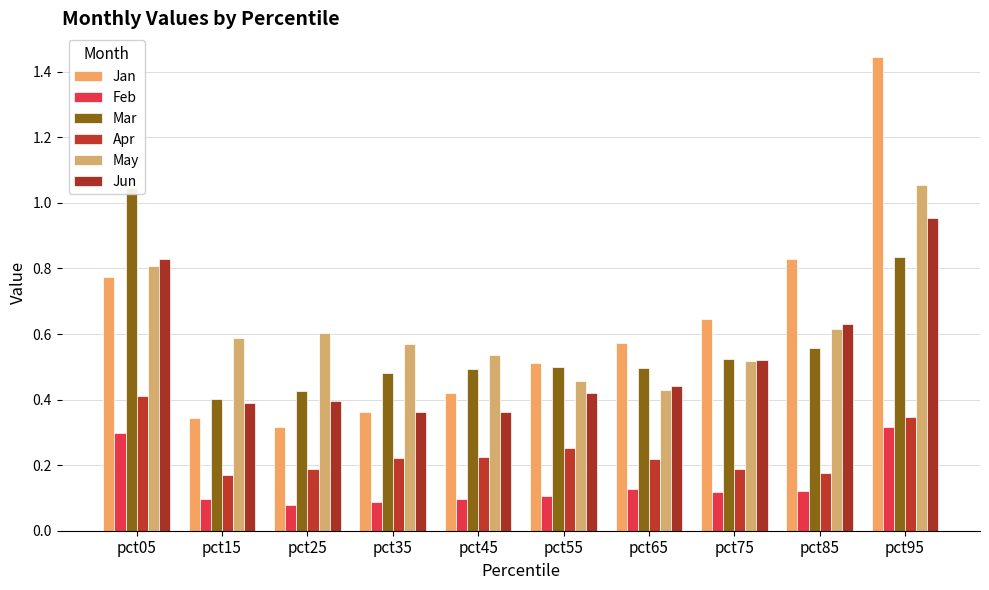

What is the total value across all series at pct15?

2.0